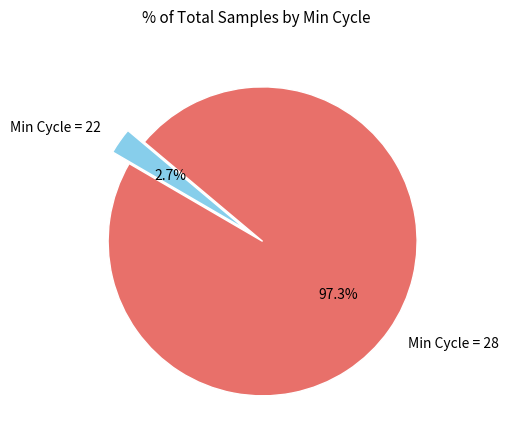

Which has a higher value, Min Cycle = 28 or Min Cycle = 22?

Min Cycle = 28